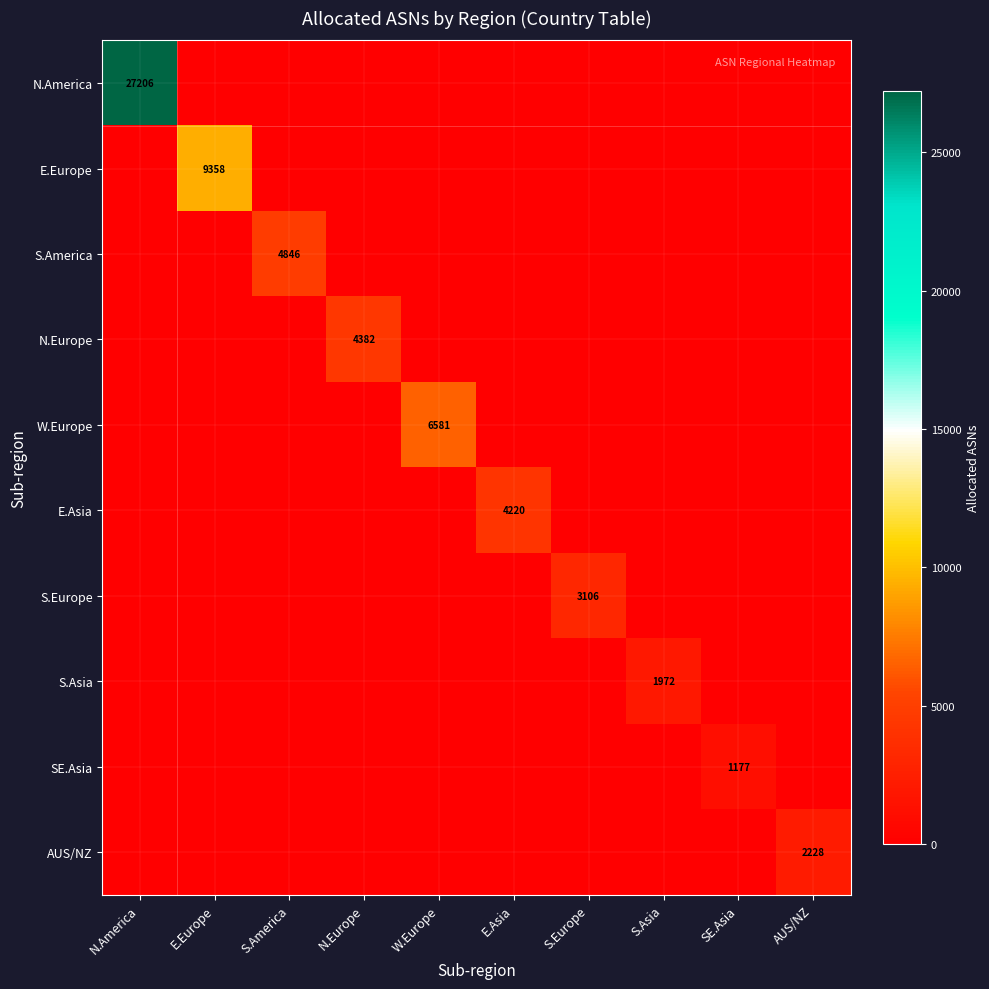

True or false: S.Asia has a value of 1972 at S.Asia.

True